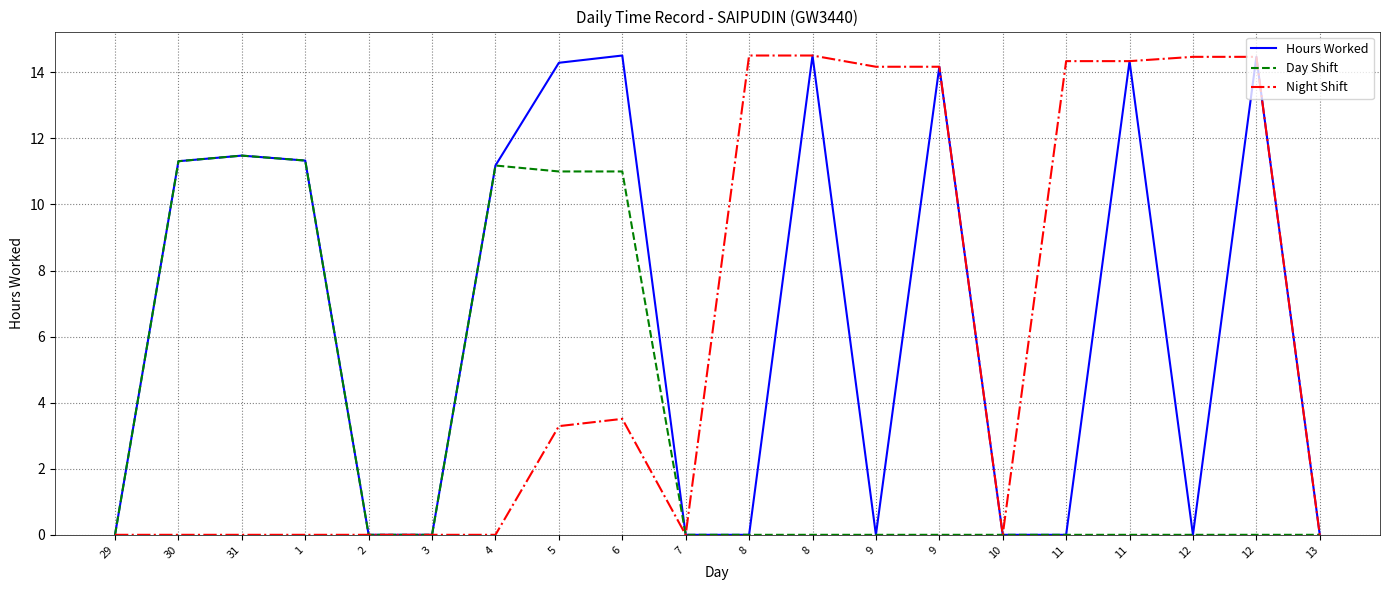

Is the value of Day Shift at 10 greater than the value of Hours Worked at 6?

No